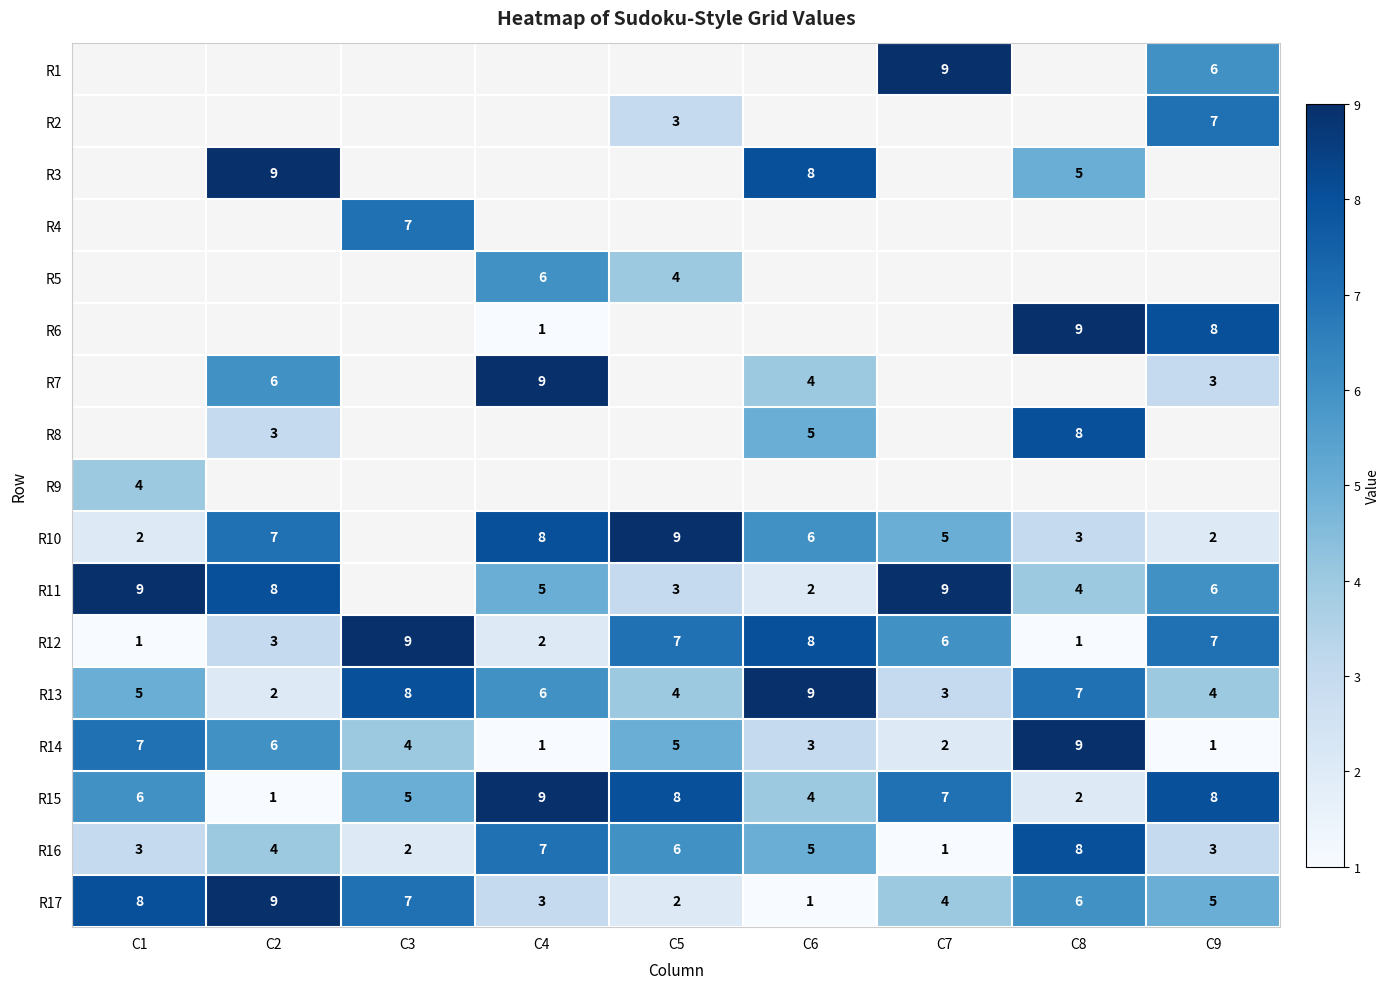

How many data points in R17 are less than 5?

4